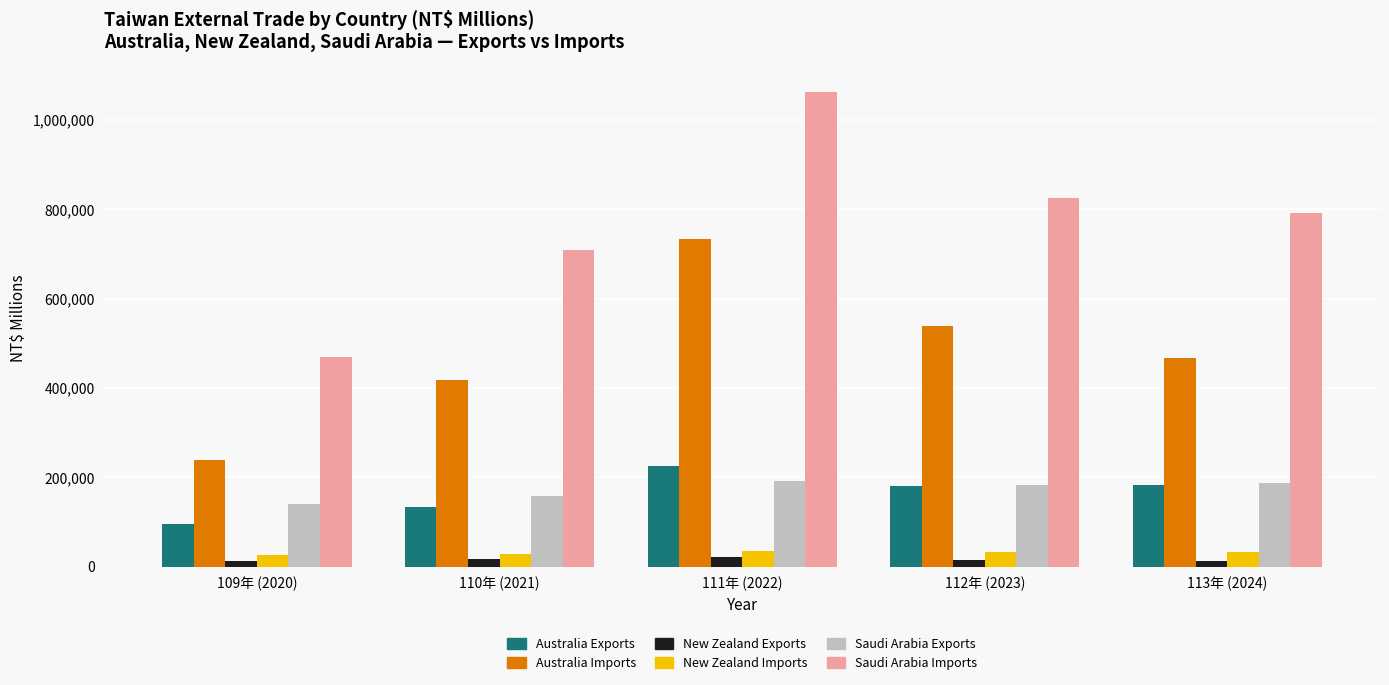

How many Australia Imports values are between 418002 and 538328?

3